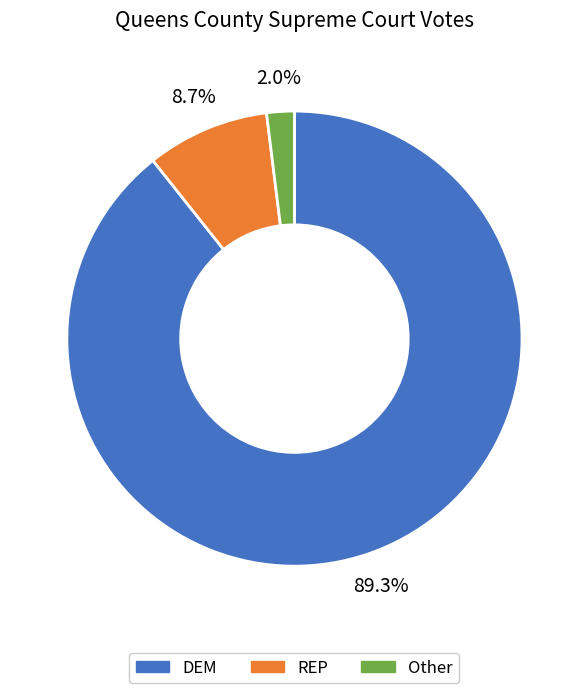

Combined, what portion of the pie is REP and Other?

10.7%